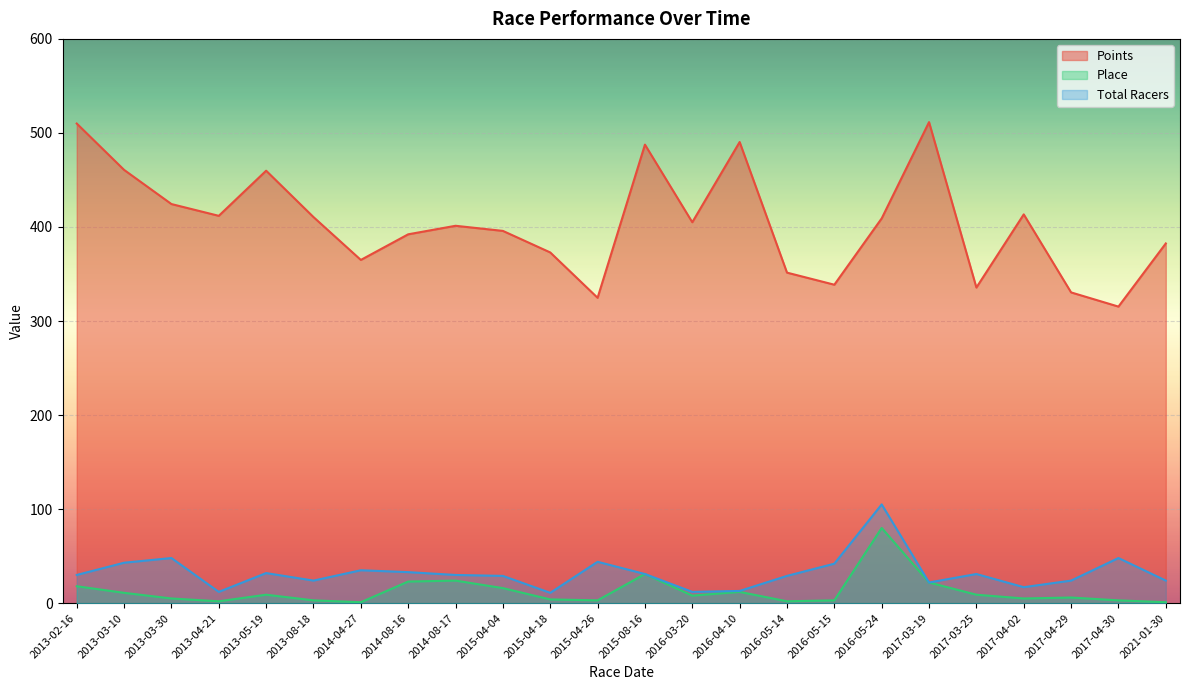

True or false: Total Racers and Place intersect in this chart.

False